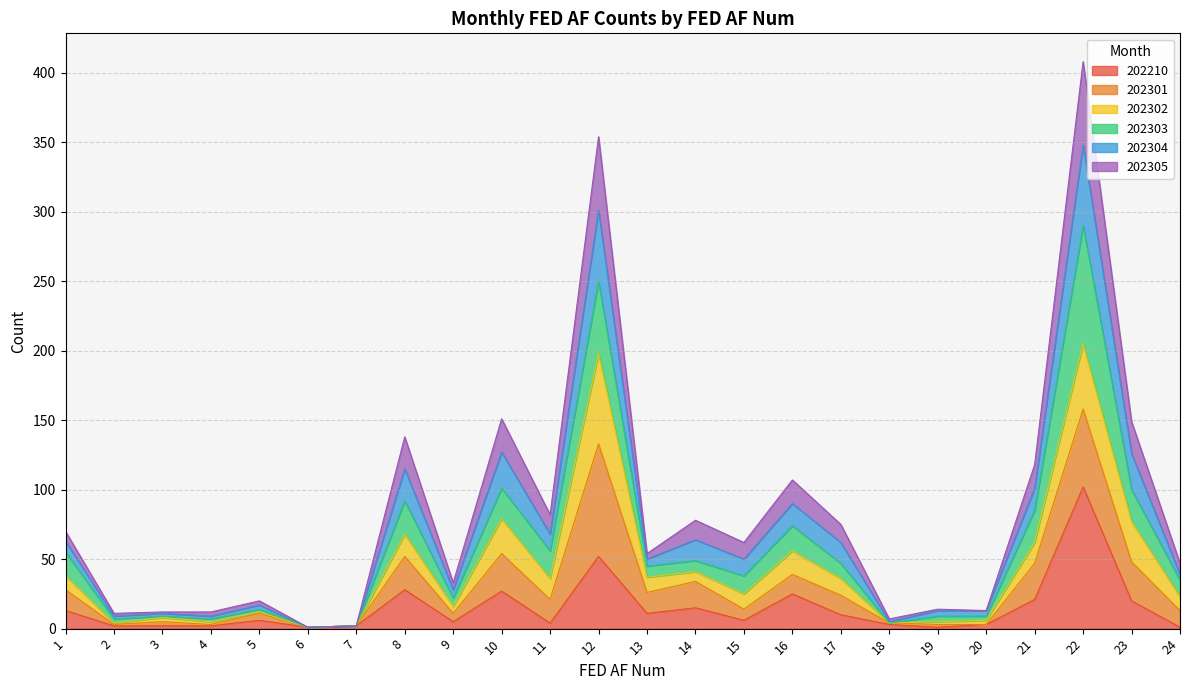

Is the value of 202305 at 21 greater than the value of 202210 at 11?

Yes